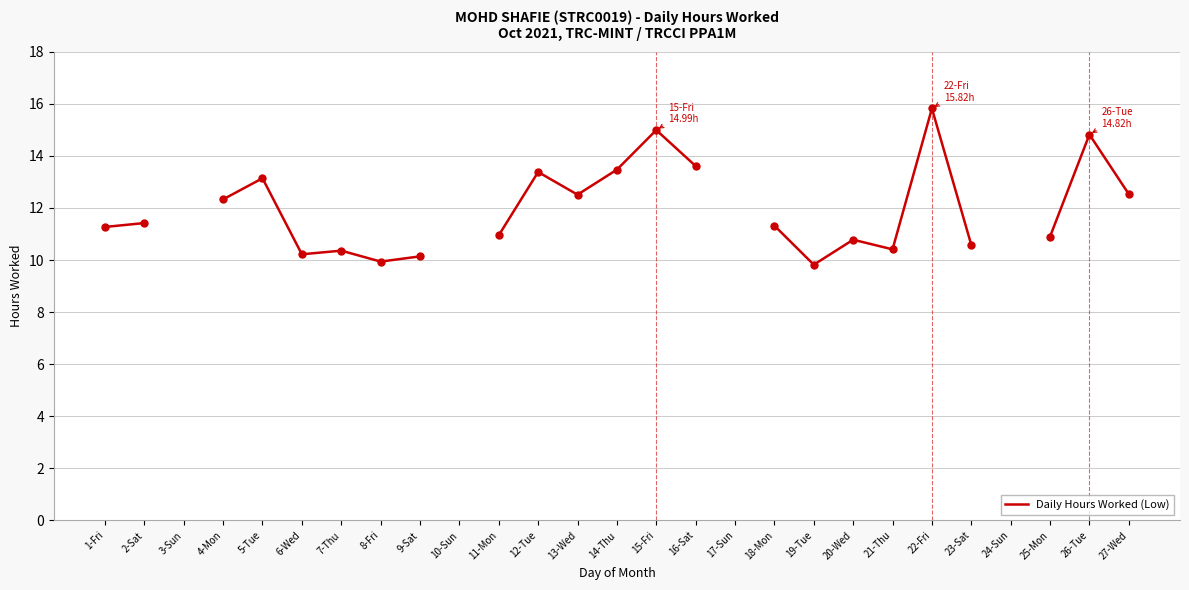

Approximately how many times larger is the value at 9-Sat compared to 21-Thu?

1.0